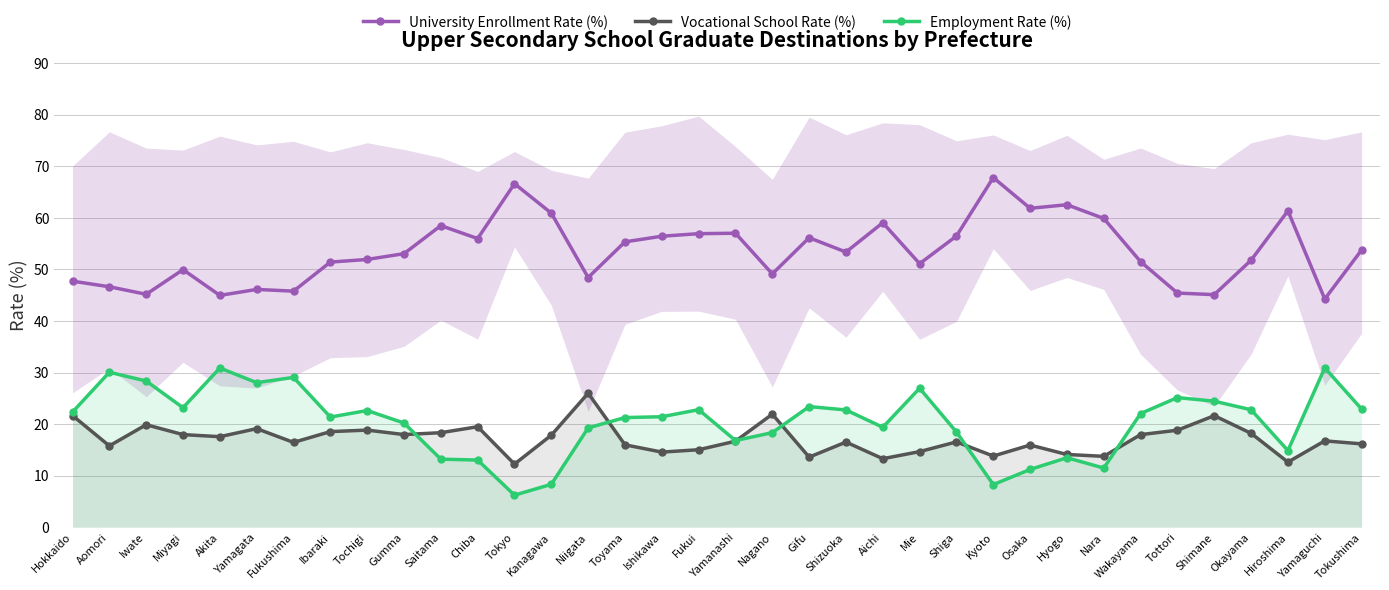

How many lines are shown in the chart?

3